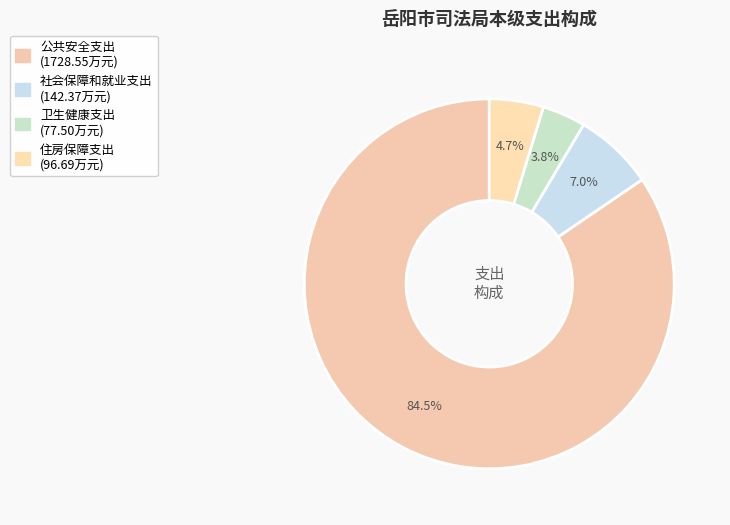

To the nearest percent, what is the average slice percentage?

25%